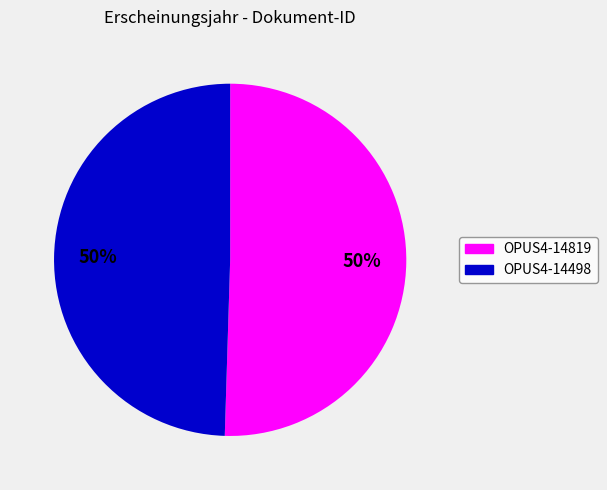

Approximately how many times larger is the value at OPUS4-14819 compared to OPUS4-14498?

1.0